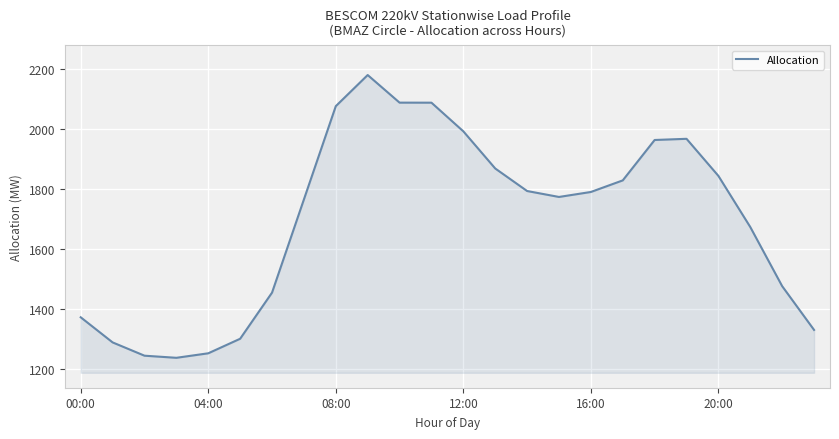

What is the difference between the maximum and minimum values?

945.1